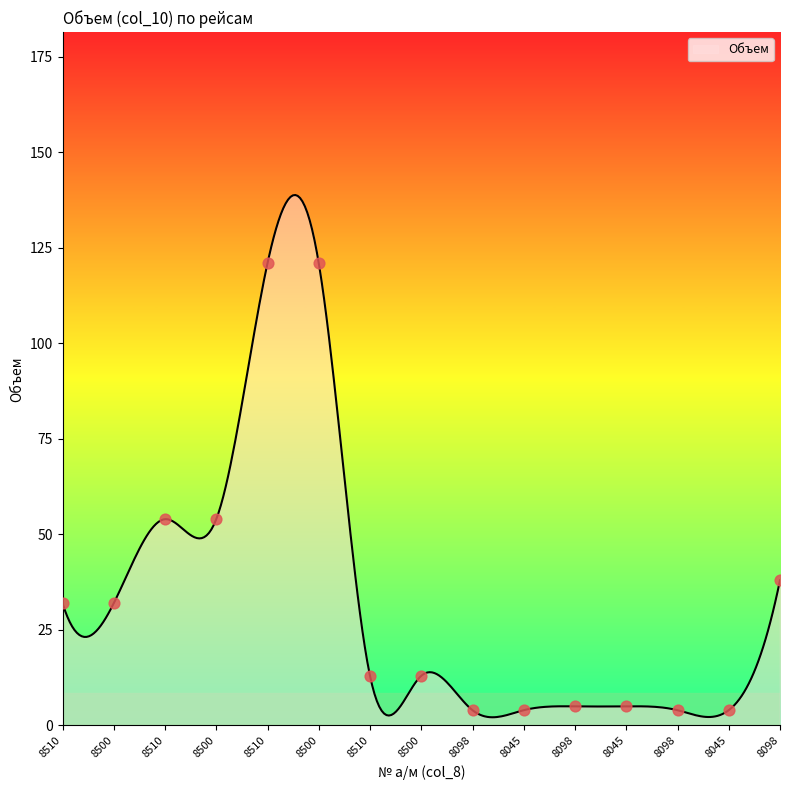

What is the change in value from 8500 to 8098?

-50